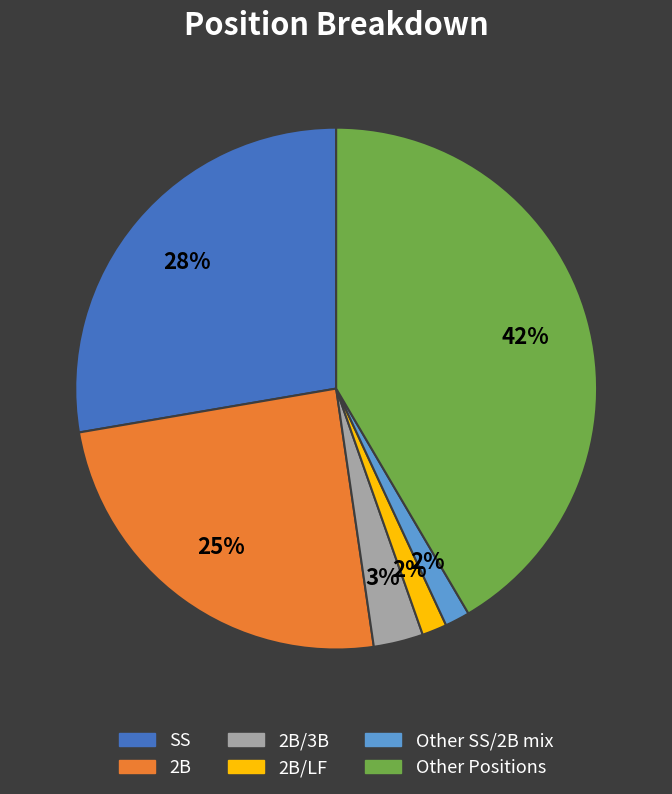

What percentage is the 2B/LF slice, to the nearest percent?

2%